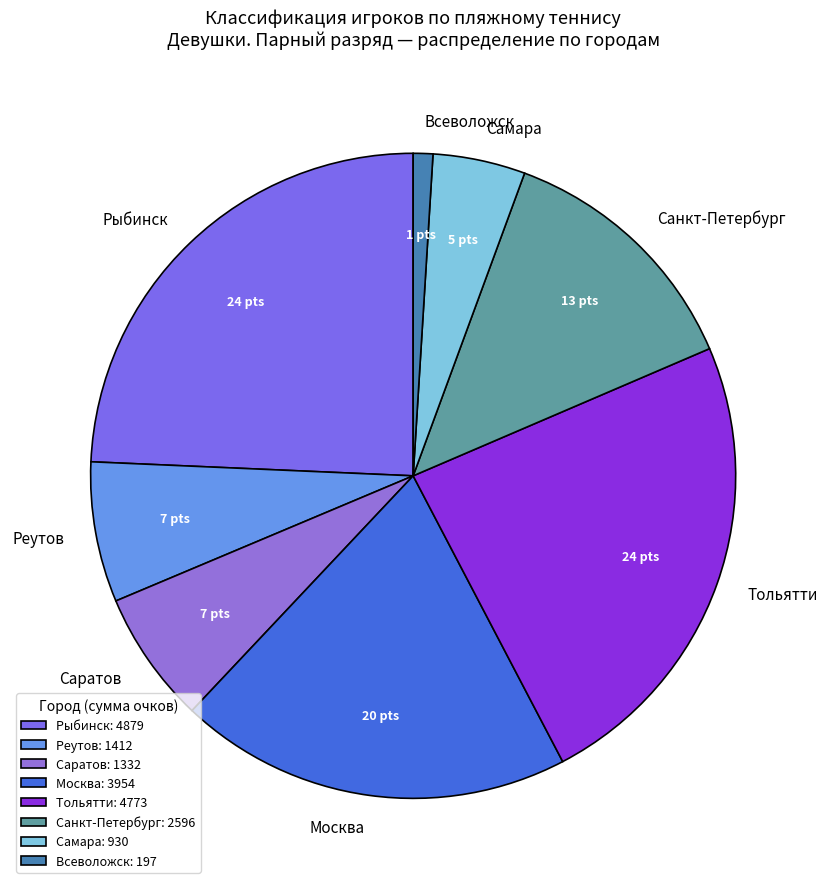

How many slices are in this pie chart?

8